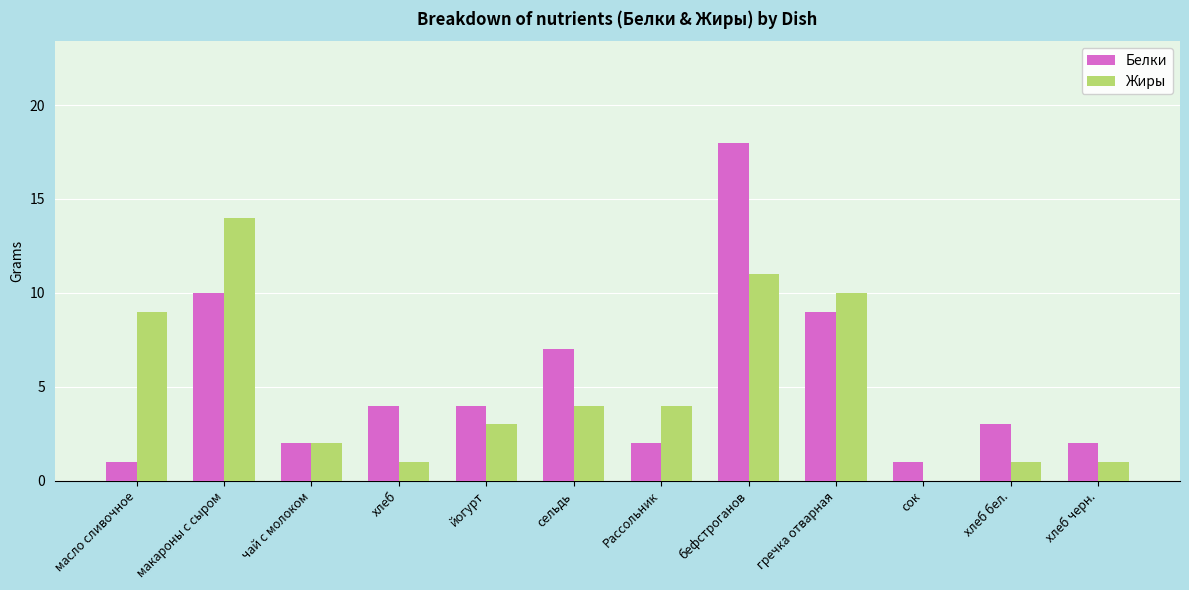

How many values in Жиры are above zero?

11